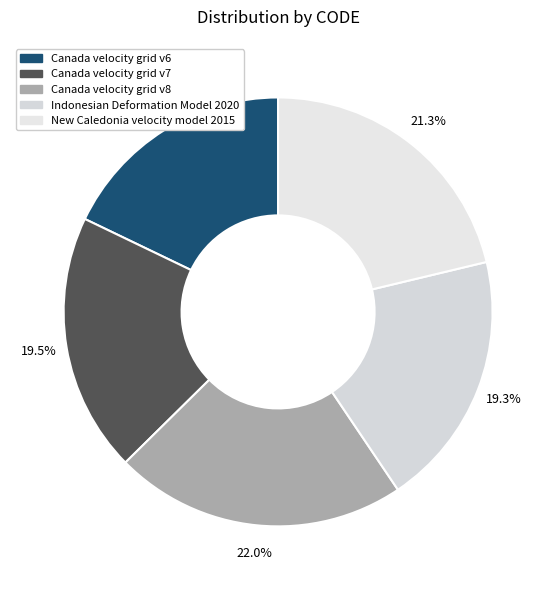

What percentage do Canada velocity grid v8 and Canada velocity grid v7 together represent?

41.6%